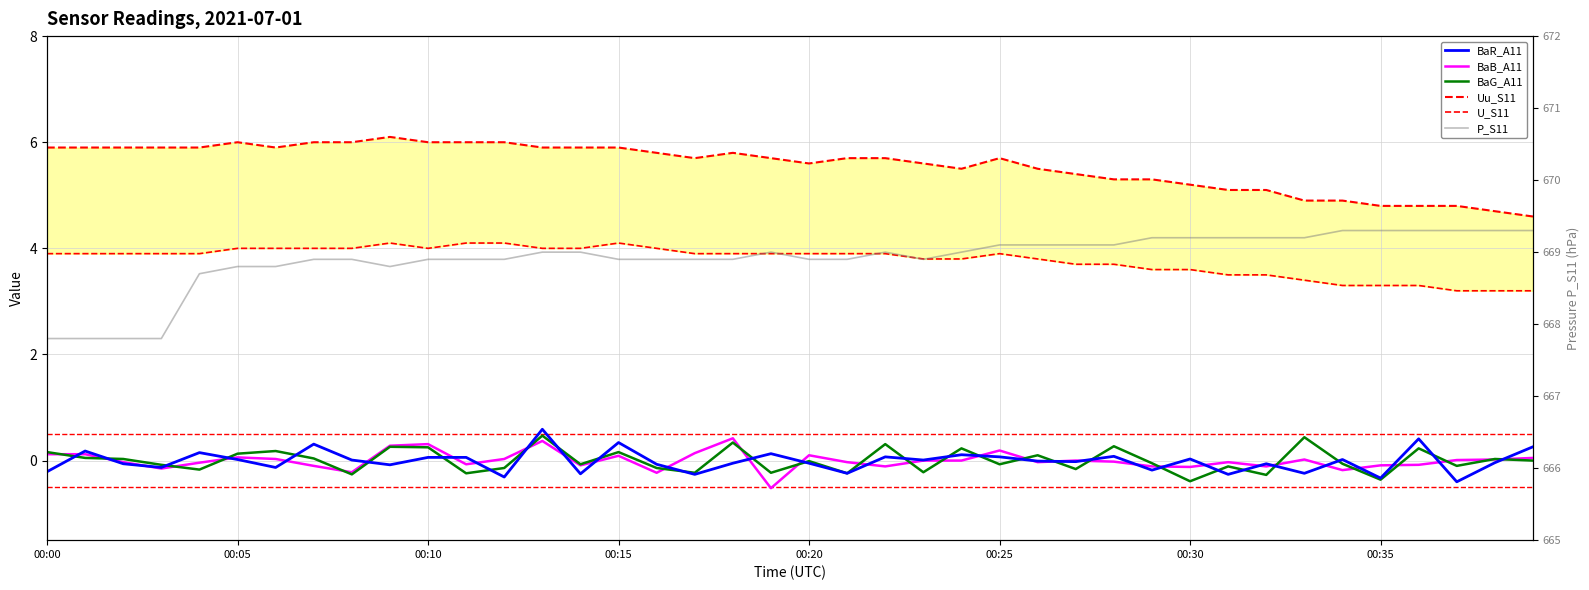

Reading left to right, list all the values displayed in this chart.

BaR_A11: -0.2	0.2	-0.1	-0.1	0.1	0.0	-0.1	0.3	0.0	-0.1	0.1	0.1	-0.3	0.6	-0.2	0.3	-0.1	-0.3	-0.1	0.1	-0.1	-0.2	0.1	0.0	0.1	0.1	-0.0	-0.0	0.1	-0.2	0.0	-0.3	-0.1	-0.2	0.0	-0.3	0.4	-0.4	-0.0	0.3
BaB_A11: 0.1	0.1	-0.0	-0.1	-0.0	0.1	0.0	-0.1	-0.2	0.3	0.3	-0.1	0.0	0.4	-0.1	0.1	-0.2	0.1	0.4	-0.5	0.1	-0.0	-0.1	-0.0	-0.0	0.2	-0.0	-0.0	-0.0	-0.1	-0.1	-0.0	-0.1	0.0	-0.2	-0.1	-0.1	0.0	0.0	0.1
BaG_A11: 0.2	0.1	0.0	-0.1	-0.2	0.1	0.2	0.0	-0.3	0.3	0.2	-0.2	-0.1	0.5	-0.1	0.2	-0.1	-0.2	0.3	-0.2	-0.0	-0.2	0.3	-0.2	0.2	-0.1	0.1	-0.2	0.3	-0.1	-0.4	-0.1	-0.3	0.4	-0.1	-0.4	0.2	-0.1	0.0	-0.0
Uu_S11: 5.9	5.9	5.9	5.9	5.9	6.0	5.9	6.0	6.0	6.1	6.0	6.0	6.0	5.9	5.9	5.9	5.8	5.7	5.8	5.7	5.6	5.7	5.7	5.6	5.5	5.7	5.5	5.4	5.3	5.3	5.2	5.1	5.1	4.9	4.9	4.8	4.8	4.8	4.7	4.6
U_S11: 3.9	3.9	3.9	3.9	3.9	4.0	4.0	4.0	4.0	4.1	4.0	4.1	4.1	4.0	4.0	4.1	4.0	3.9	3.9	3.9	3.9	3.9	3.9	3.8	3.8	3.9	3.8	3.7	3.7	3.6	3.6	3.5	3.5	3.4	3.3	3.3	3.3	3.2	3.2	3.2
P_S11: 667.8	667.8	667.8	667.8	668.7	668.8	668.8	668.9	668.9	668.8	668.9	668.9	668.9	669.0	669.0	668.9	668.9	668.9	668.9	669.0	668.9	668.9	669.0	668.9	669.0	669.1	669.1	669.1	669.1	669.2	669.2	669.2	669.2	669.2	669.3	669.3	669.3	669.3	669.3	669.3